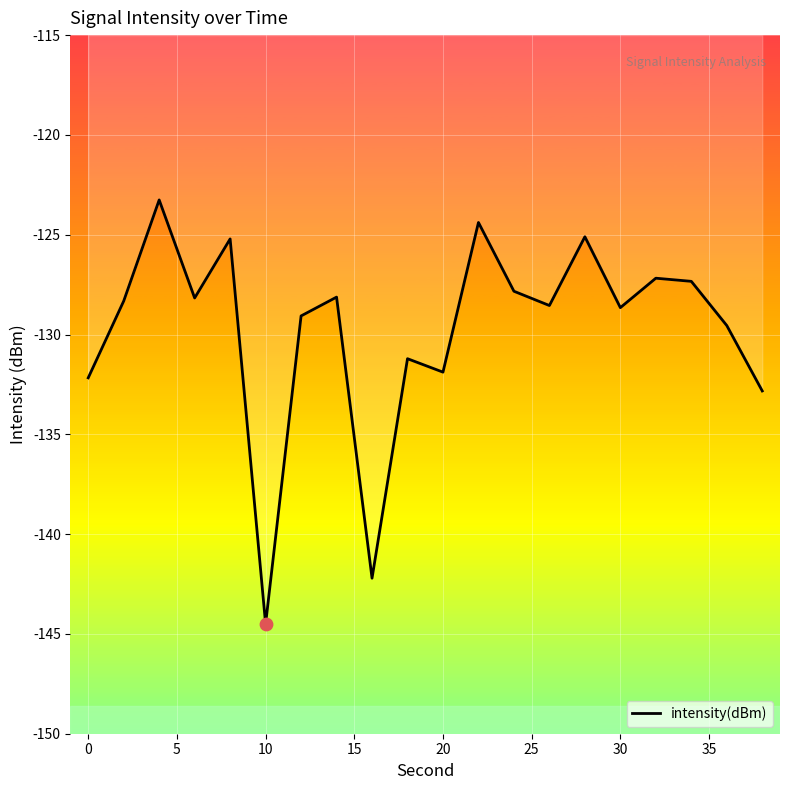

What is the greatest value displayed?

-123.3